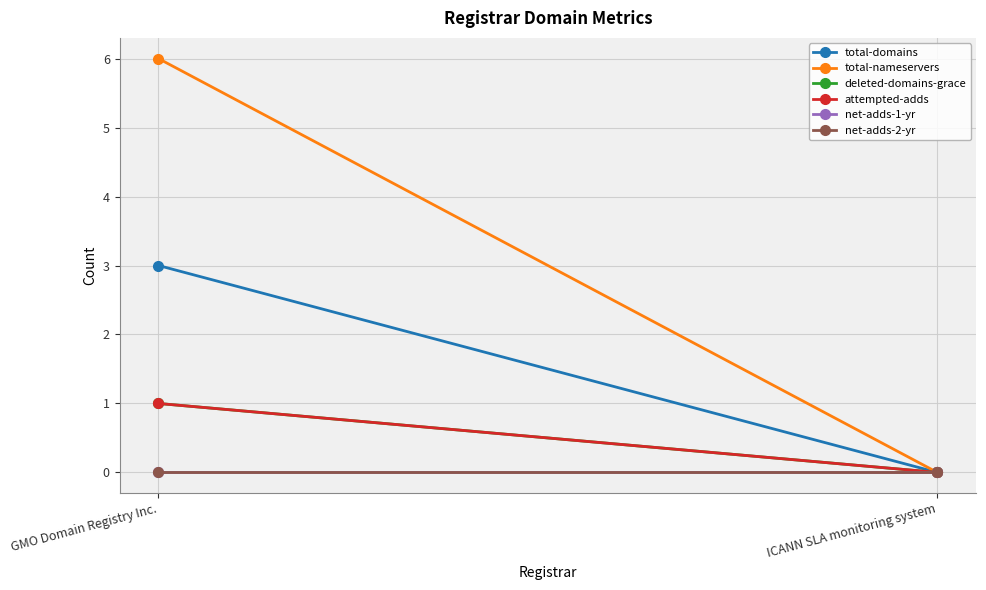

Where is net-adds-1-yr nearest to the value 0?

GMO Domain Registry Inc.